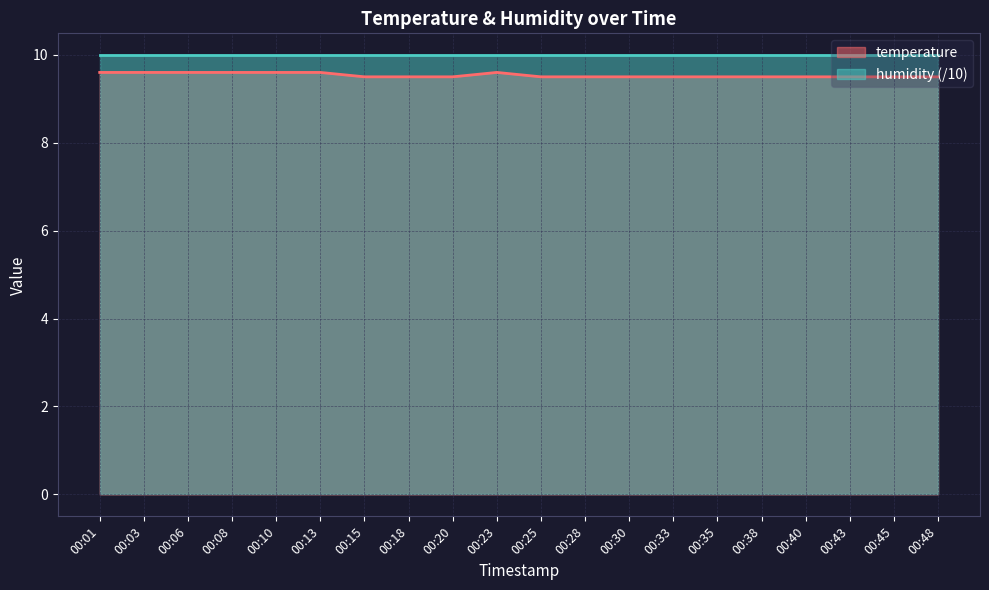

Reading right to left, extract all data points from this chart.

00:48=9.5	00:45=9.5	00:43=9.5	00:40=9.5	00:38=9.5	00:35=9.5	00:33=9.5	00:30=9.5	00:28=9.5	00:25=9.5	00:23=9.6	00:20=9.5	00:18=9.5	00:15=9.5	00:13=9.6	00:10=9.6	00:08=9.6	00:06=9.6	00:03=9.6	00:01=9.6